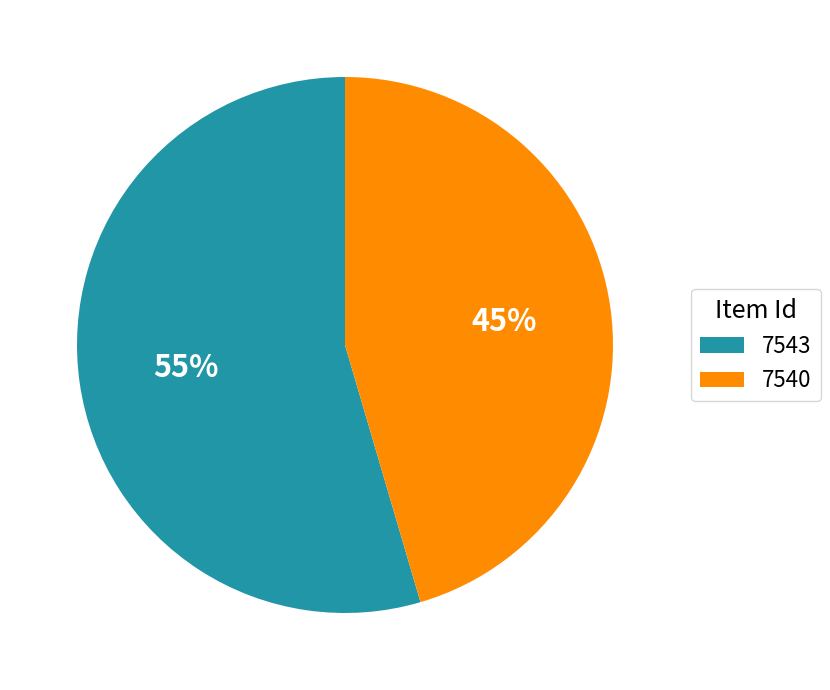

Between 7543 and 7540, which is larger?

7543